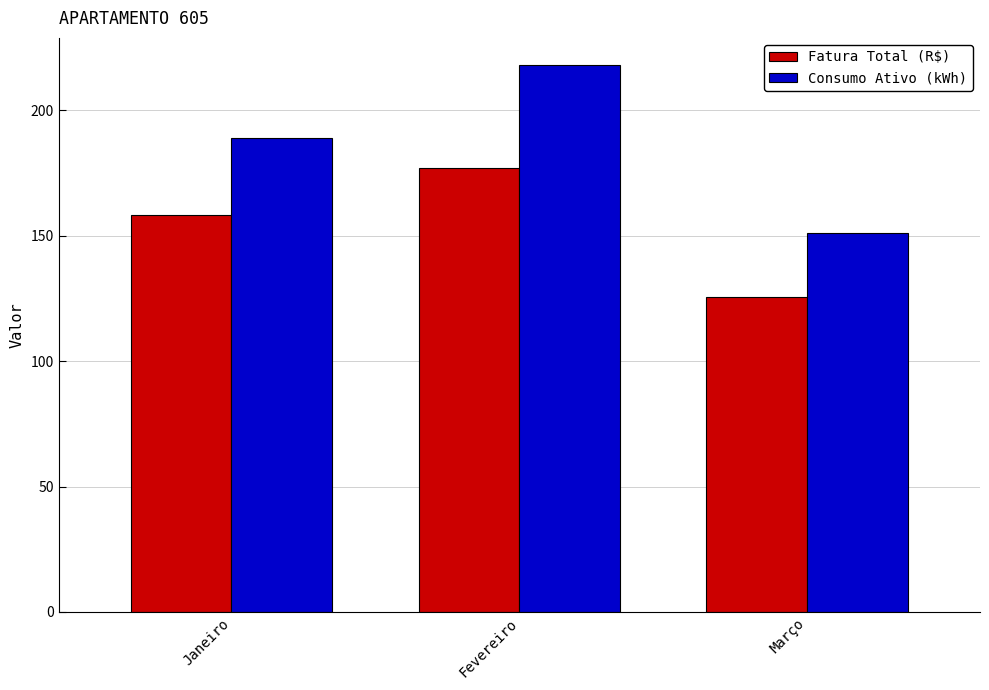

At which label does Fatura Total (R$) first exceed 158?

Janeiro